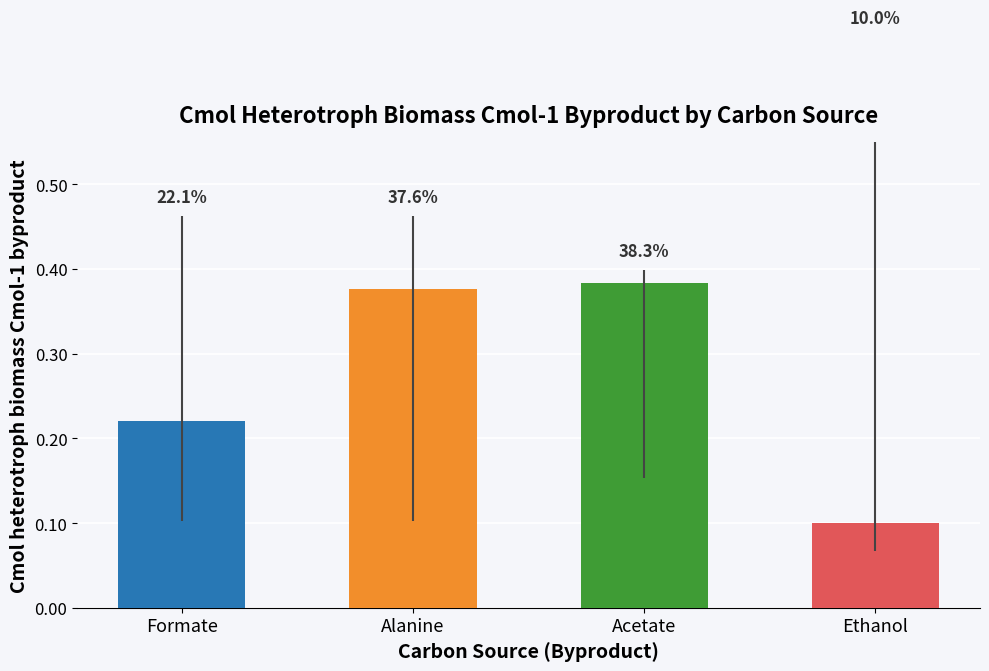

Reading right to left, what are all the values shown in this chart?

0.1	0.4	0.4	0.2